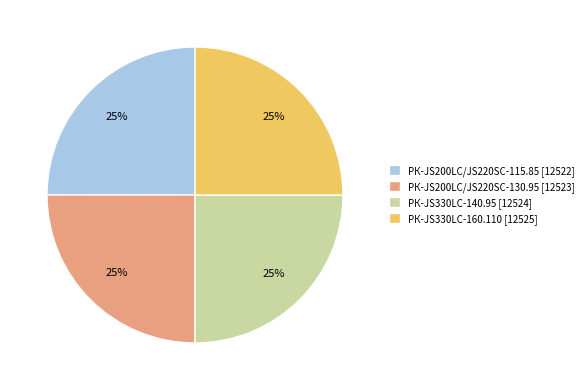

Approximately how many times larger is the value at РК-JS330LC-160.110 [12525] compared to РК-JS330LC-140.95 [12524]?

1.0